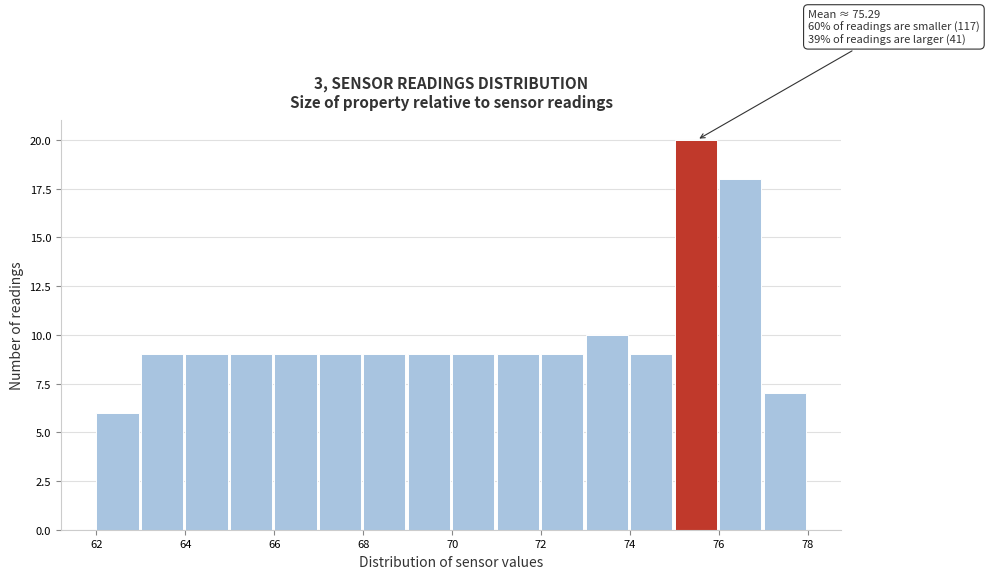

Over which range of the x-axis is the bar tallest?

75 to 76